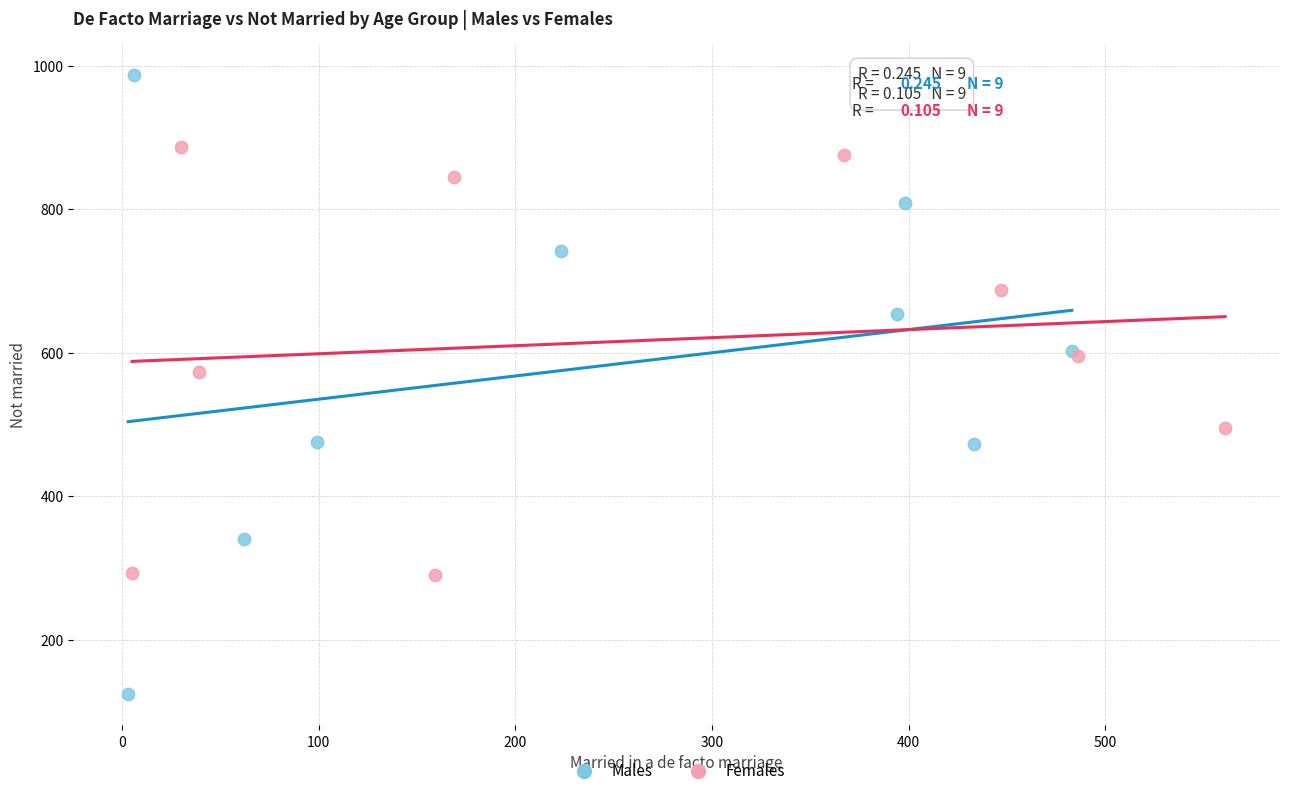

What are all the series names shown in the legend?

Males, Females